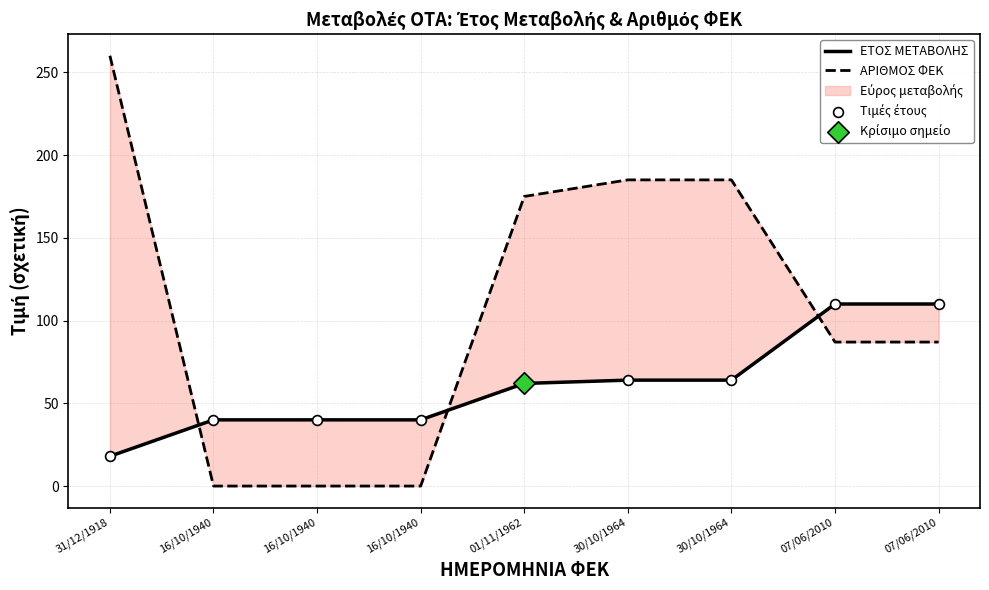

What is the total value across all series at 31/12/1918?

296